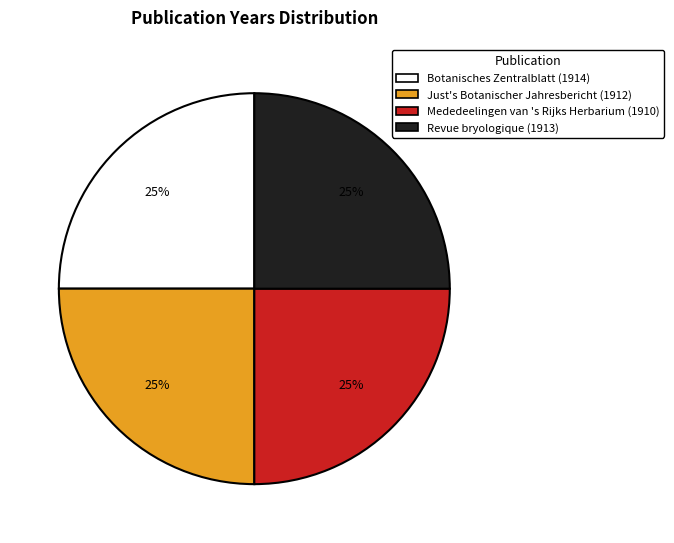

To the nearest percent, what portion does Mededeelingen van 's Rijks Herbarium (1910) represent?

25%